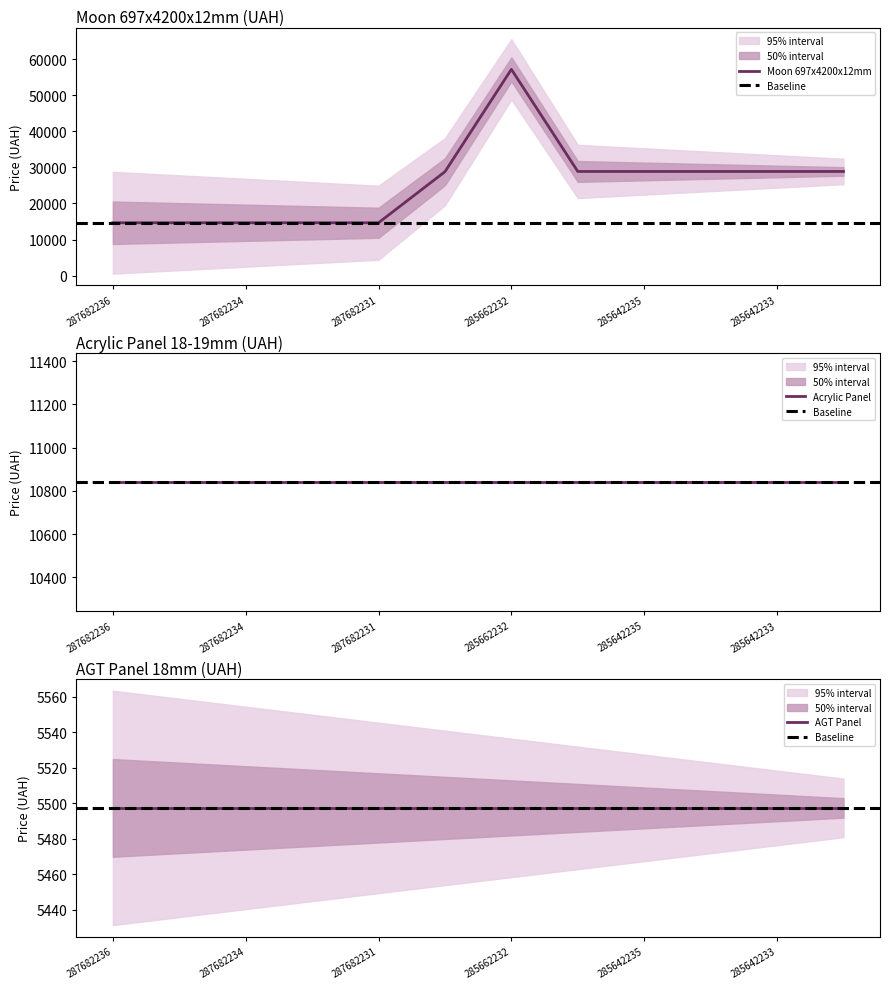

What is the difference between the maximum and minimum values in the Moon 697x4200x12mm series?

42585.9